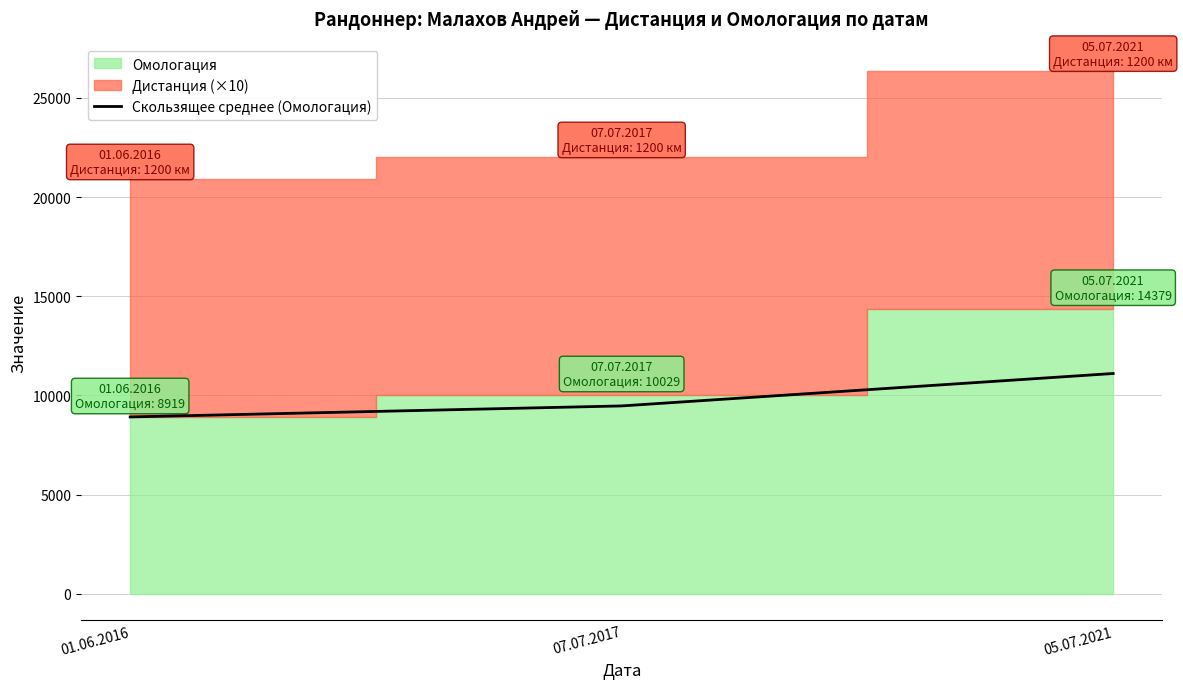

What is the minimum value shown in the chart?

8919